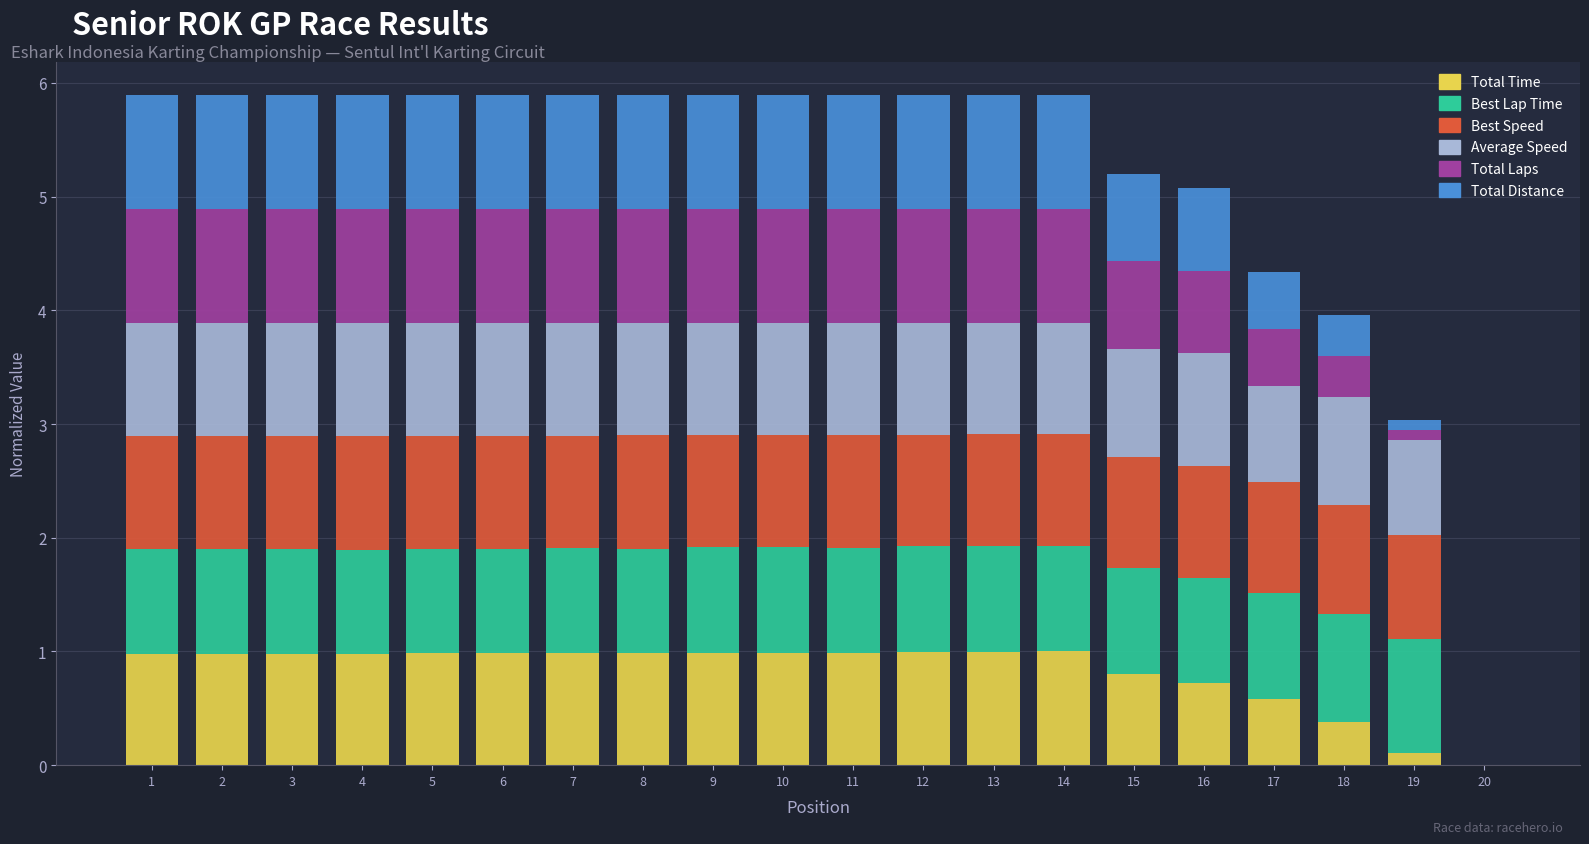

What is the total value across all series at 16?

5.1